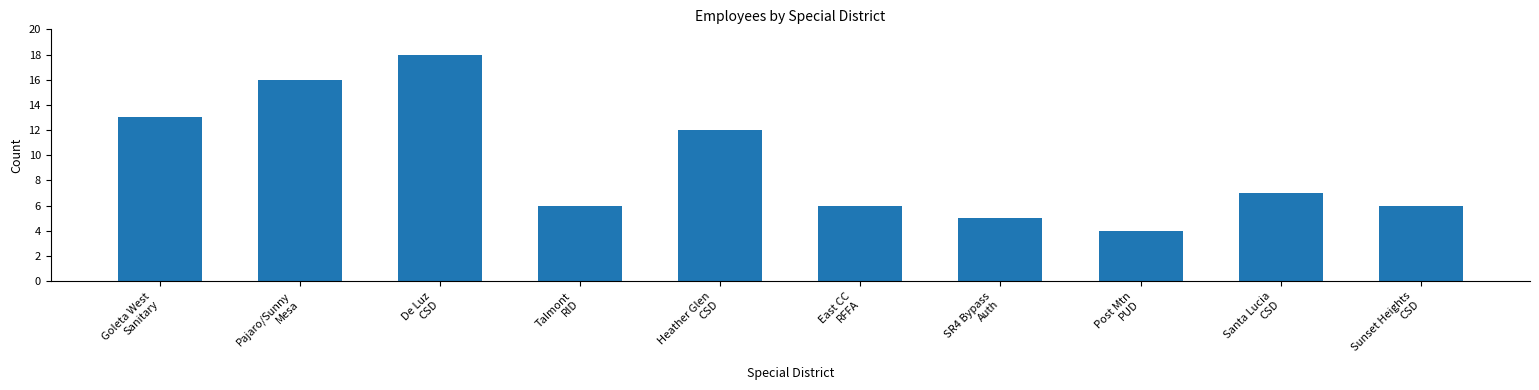

What value does the data have at Goleta West
Sanitary, to the nearest 10?

10